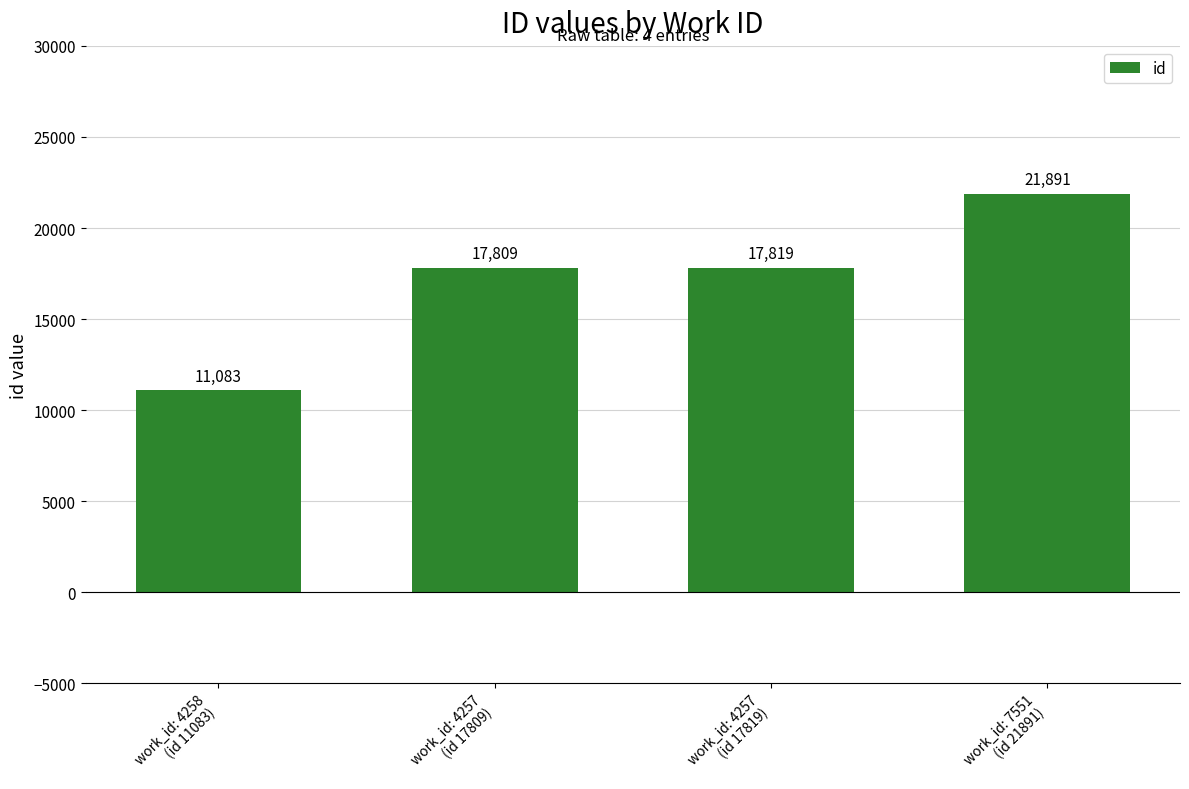

Which category has the lowest value across all series?

work_id: 4258
(id 11083)